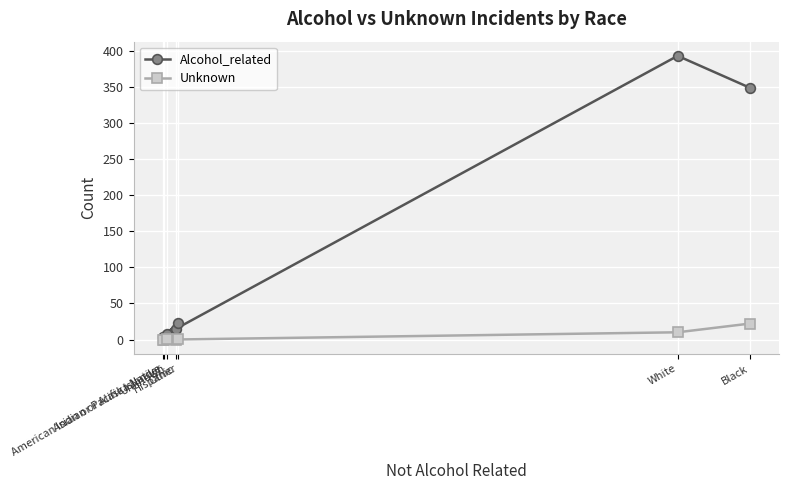

What is the value of the Alcohol_related point at the 1st from the left?

4